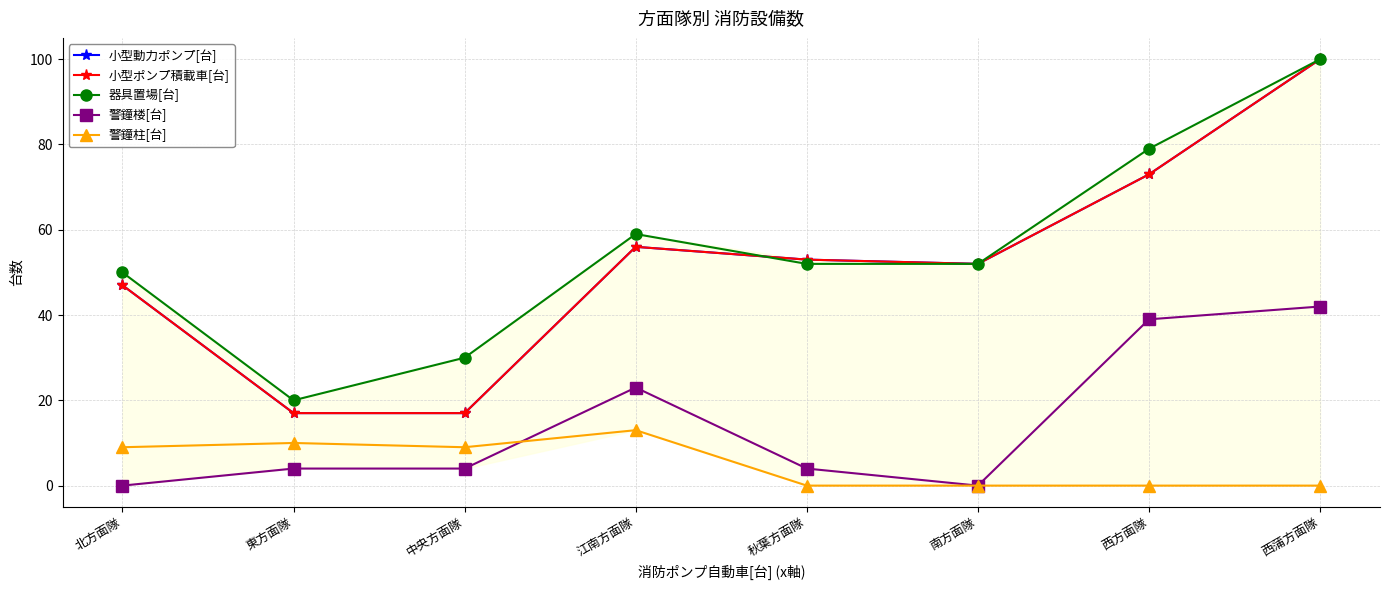

True or false: 警鐘楼[台] and 器具置場[台] intersect in this chart.

False